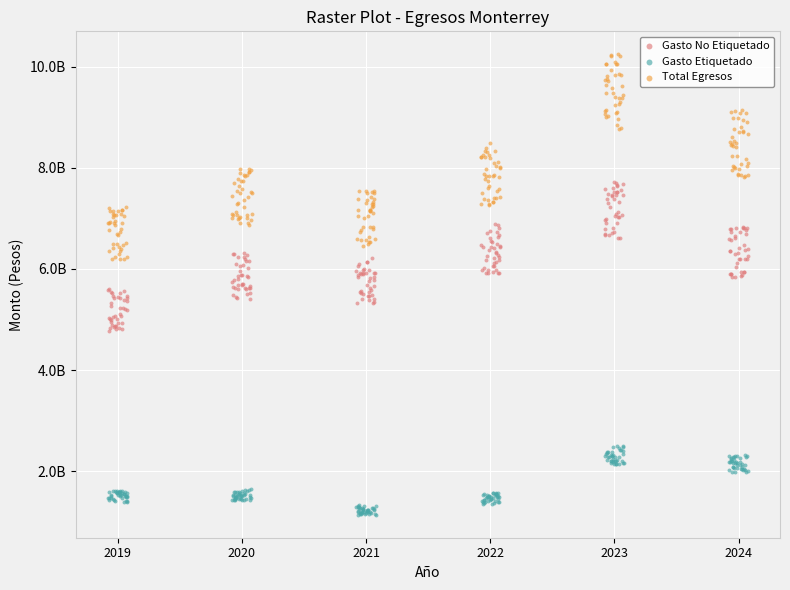

Which series has the largest Y range (max minus min)?

Total Egresos